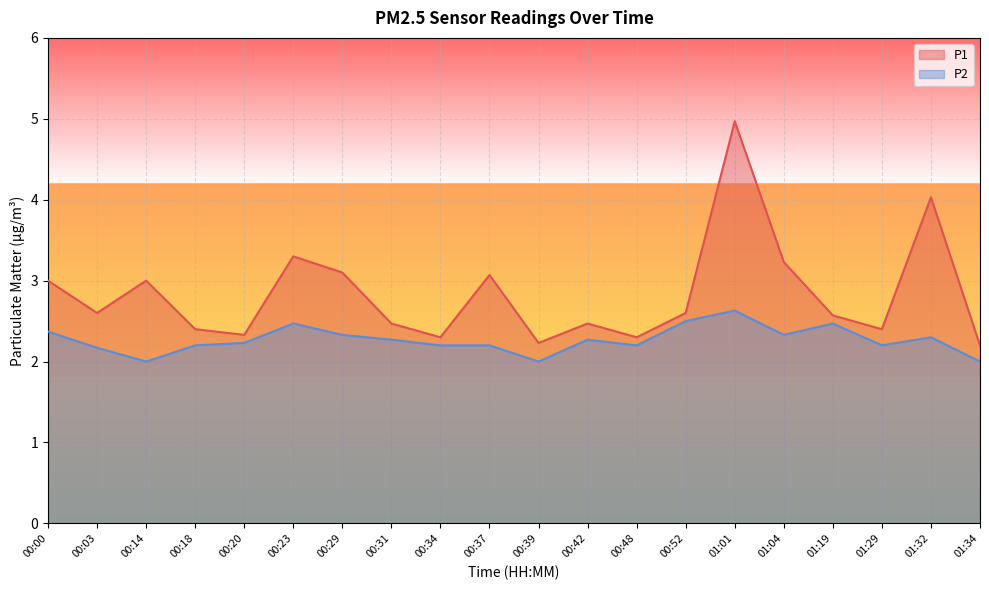

Rank the series by their maximum value, from highest to lowest.

P1, P2